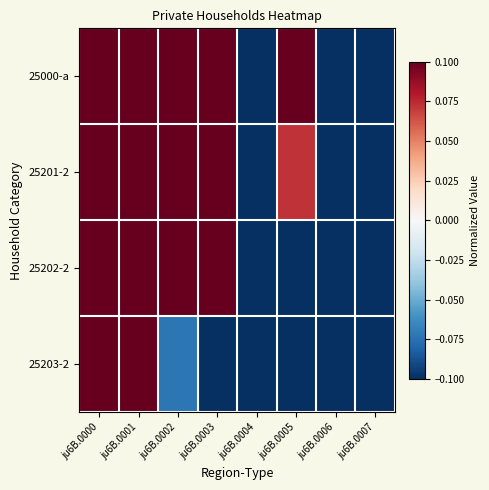

Between ju6B.0002 and ju6B.0006, which is larger?

ju6B.0002